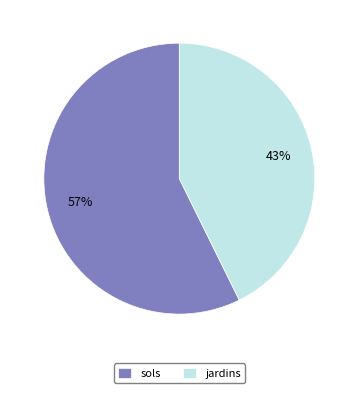

Approximately how many times larger is the value at sols compared to jardins?

1.3